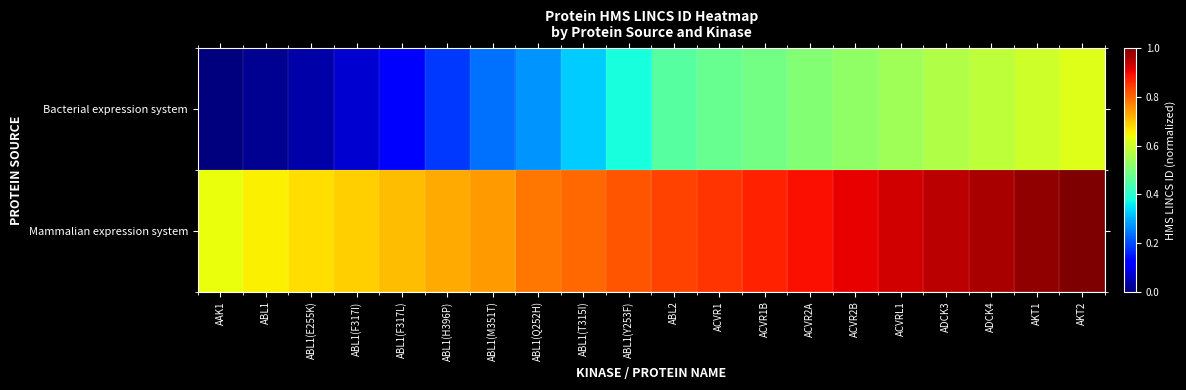

Reading left to right, list all the values displayed in this chart.

Bacterial expression system: AAK1=0.0	ABL1=0.0	ABL1(E255K)=0.0	ABL1(F317I)=0.1	ABL1(F317L)=0.1	ABL1(H396P)=0.2	ABL1(M351T)=0.2	ABL1(Q252H)=0.3	ABL1(T315I)=0.3	ABL1(Y253F)=0.4	ABL2=0.5	ACVR1=0.5	ACVR1B=0.5	ACVR2A=0.5	ACVR2B=0.5	ACVRL1=0.5	ADCK3=0.6	ADCK4=0.6	AKT1=0.6	AKT2=0.6
Mammalian expression system: AAK1=0.6	ABL1=0.7	ABL1(E255K)=0.7	ABL1(F317I)=0.7	ABL1(F317L)=0.7	ABL1(H396P)=0.7	ABL1(M351T)=0.7	ABL1(Q252H)=0.8	ABL1(T315I)=0.8	ABL1(Y253F)=0.8	ABL2=0.8	ACVR1=0.9	ACVR1B=0.9	ACVR2A=0.9	ACVR2B=0.9	ACVRL1=0.9	ADCK3=0.9	ADCK4=1.0	AKT1=1.0	AKT2=1.0